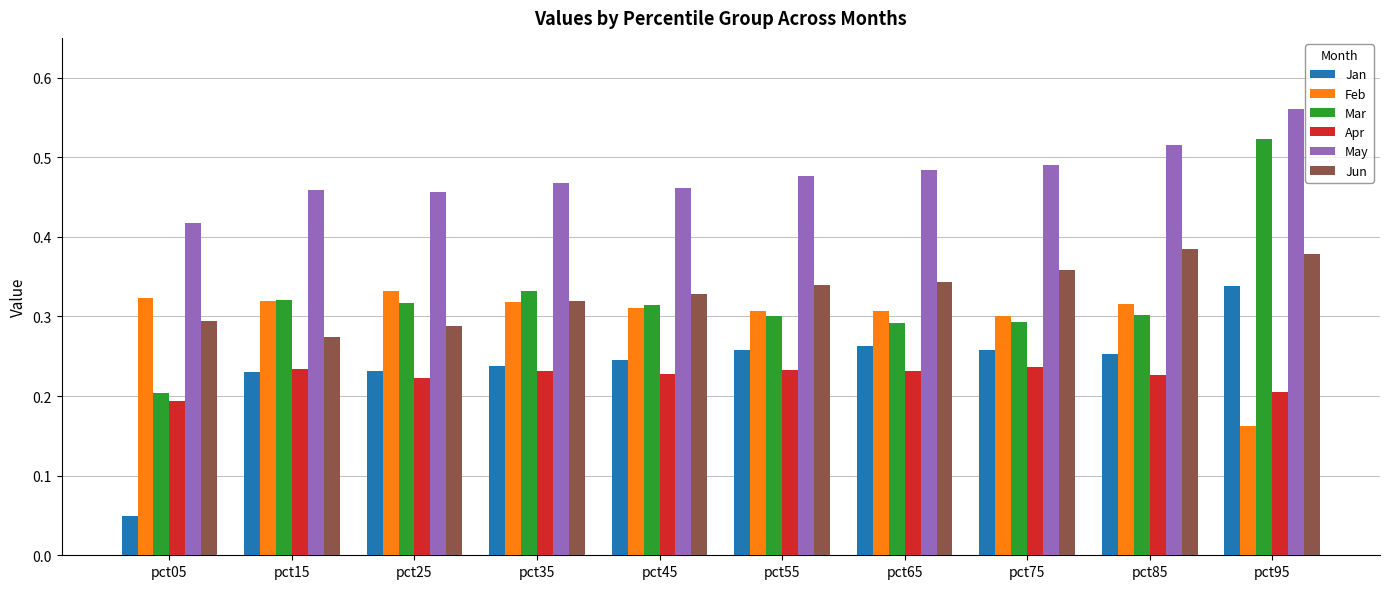

Which category has the highest value in the Jun series?

pct85